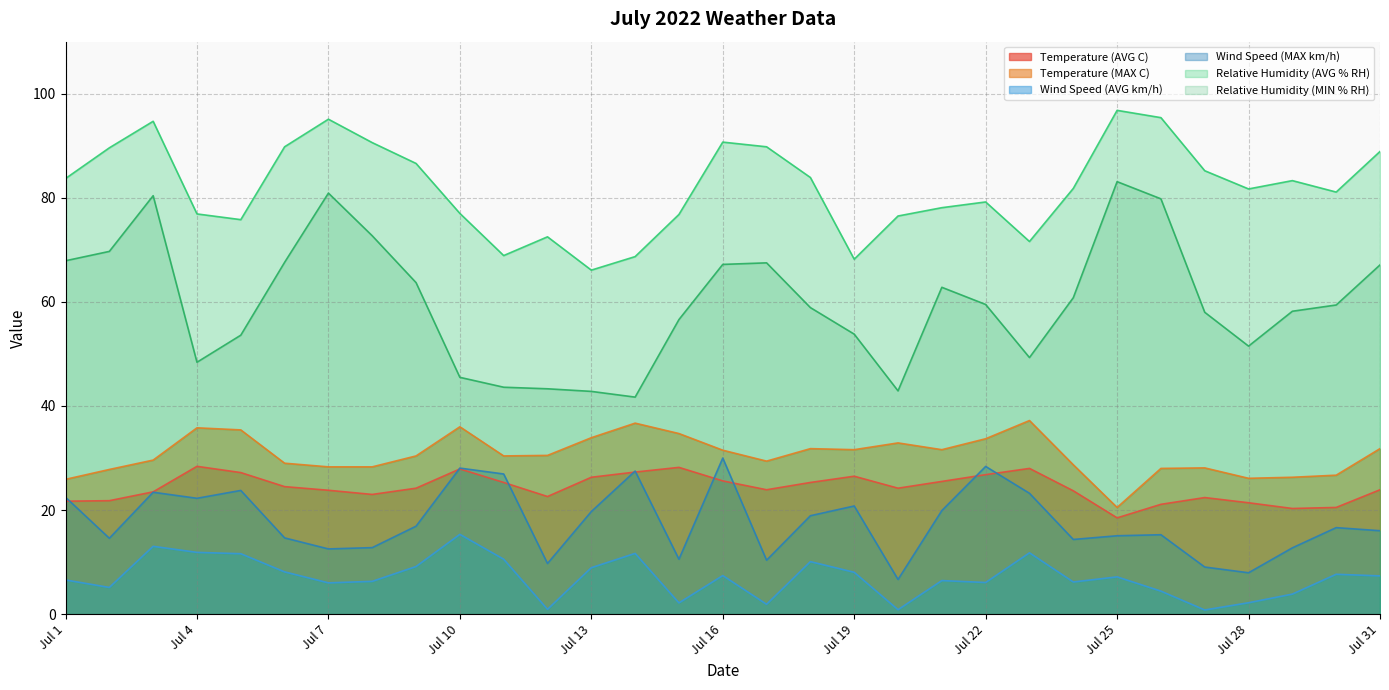

How many values in the Wind Speed (AVG km/h) series exceed 7?

16